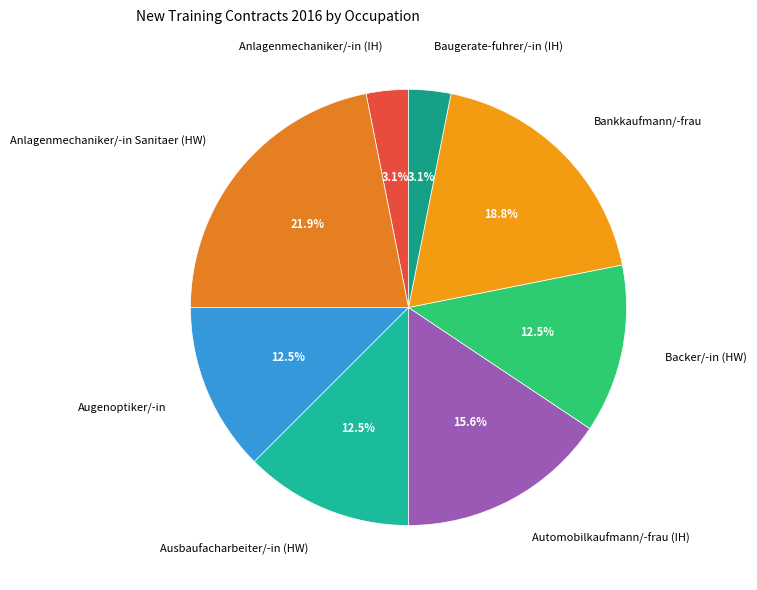

Is there a majority slice in this chart?

No